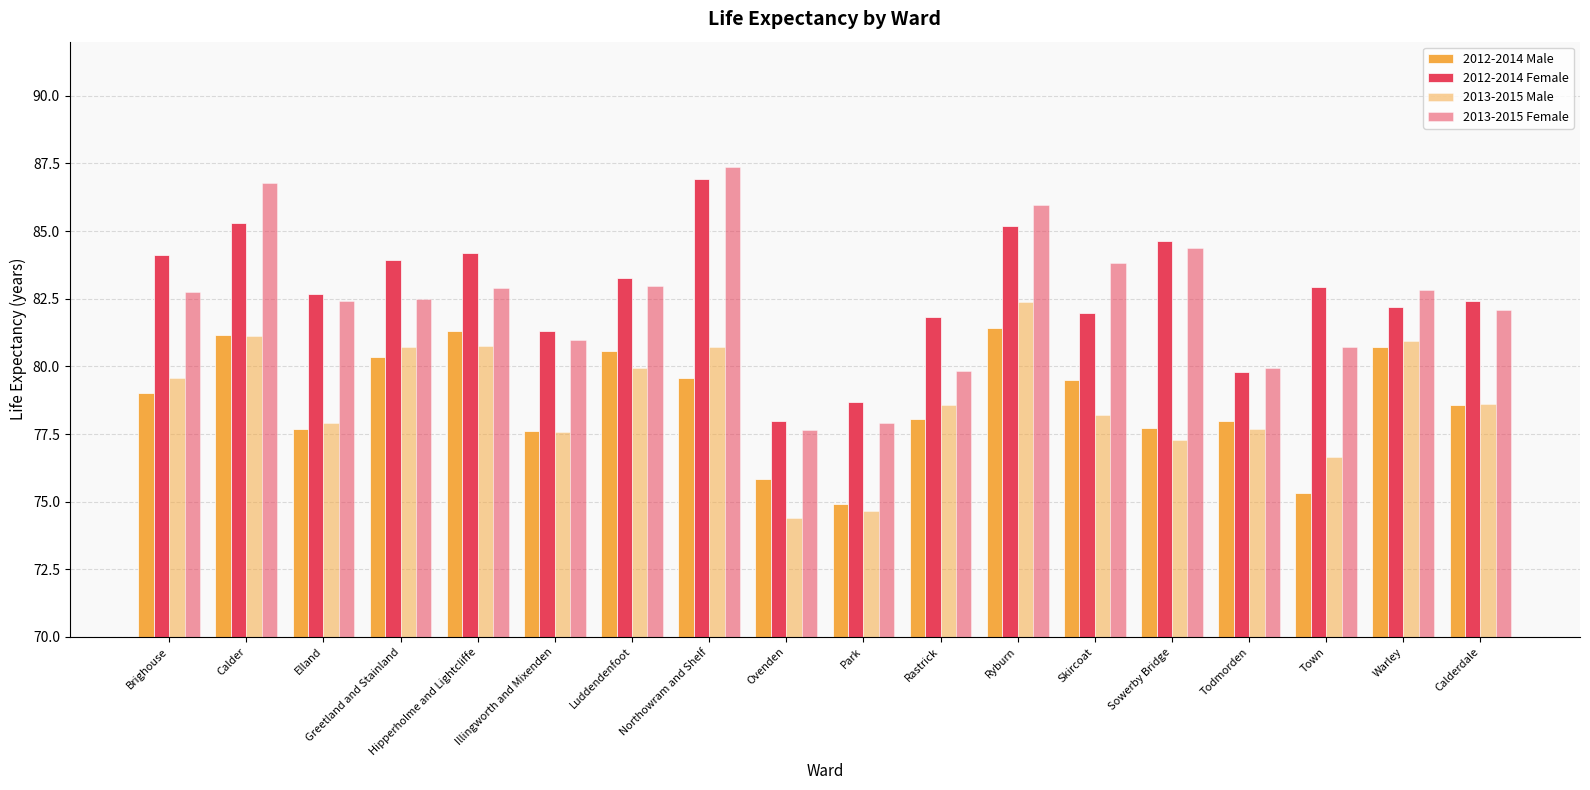

What is the greatest value displayed?

87.3